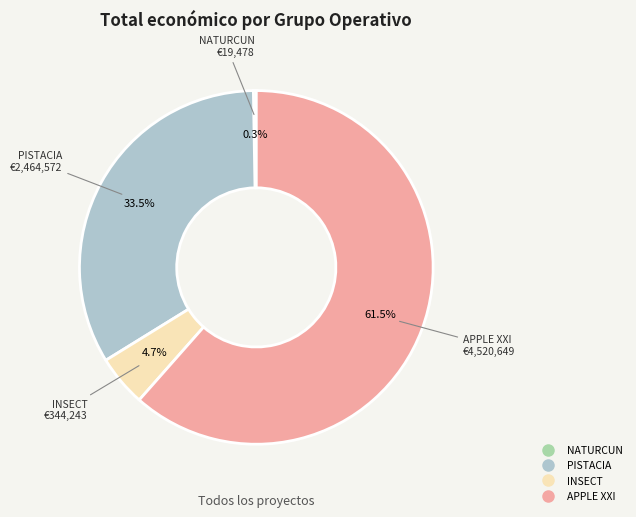

To the nearest percent, what is the average slice percentage?

25%